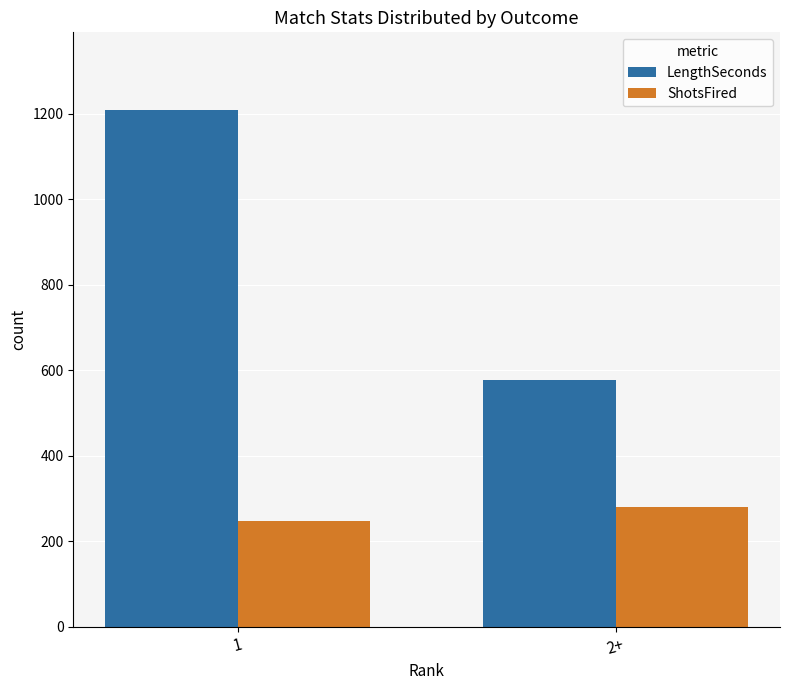

What is the sum of the LengthSeconds values at 1 and 2+?

1787